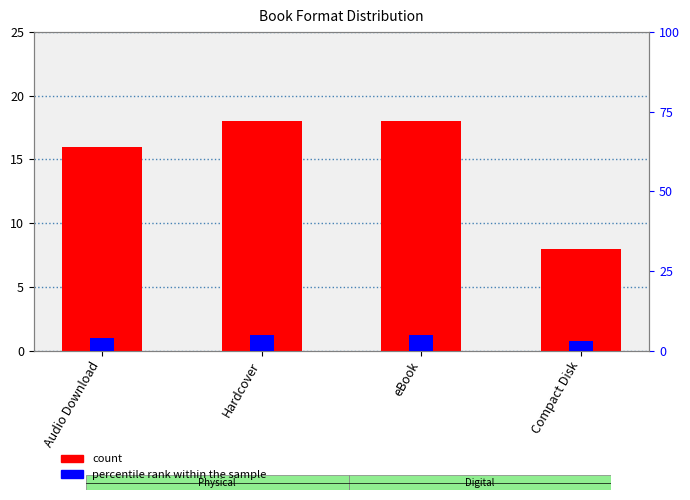

Is the value of count at eBook greater than the value of percentile rank within the sample at Hardcover?

Yes